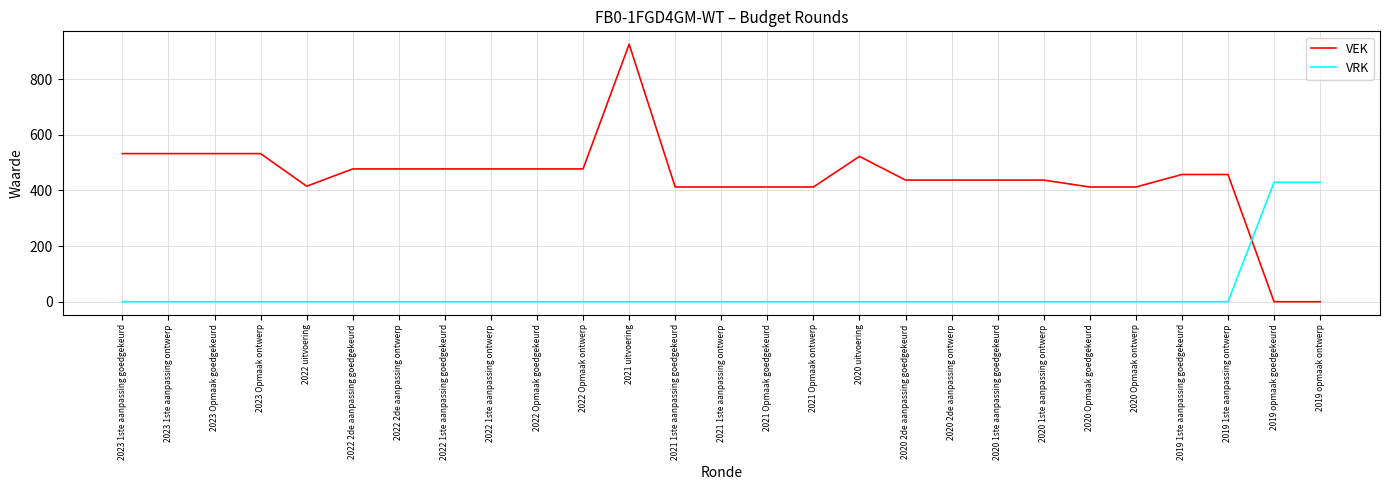

What is the average value of the VRK series?

32